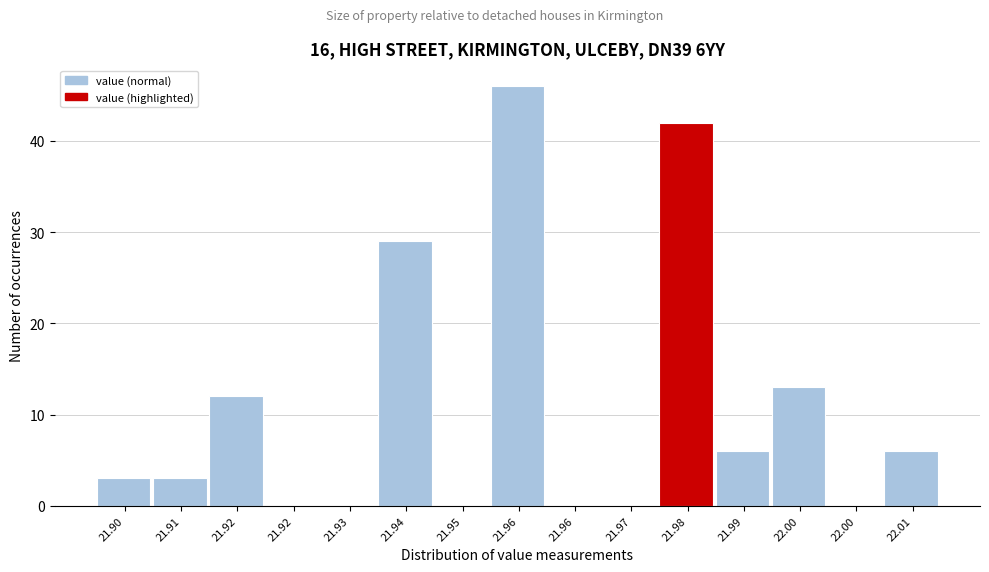

How many categories are shown in the chart?

15